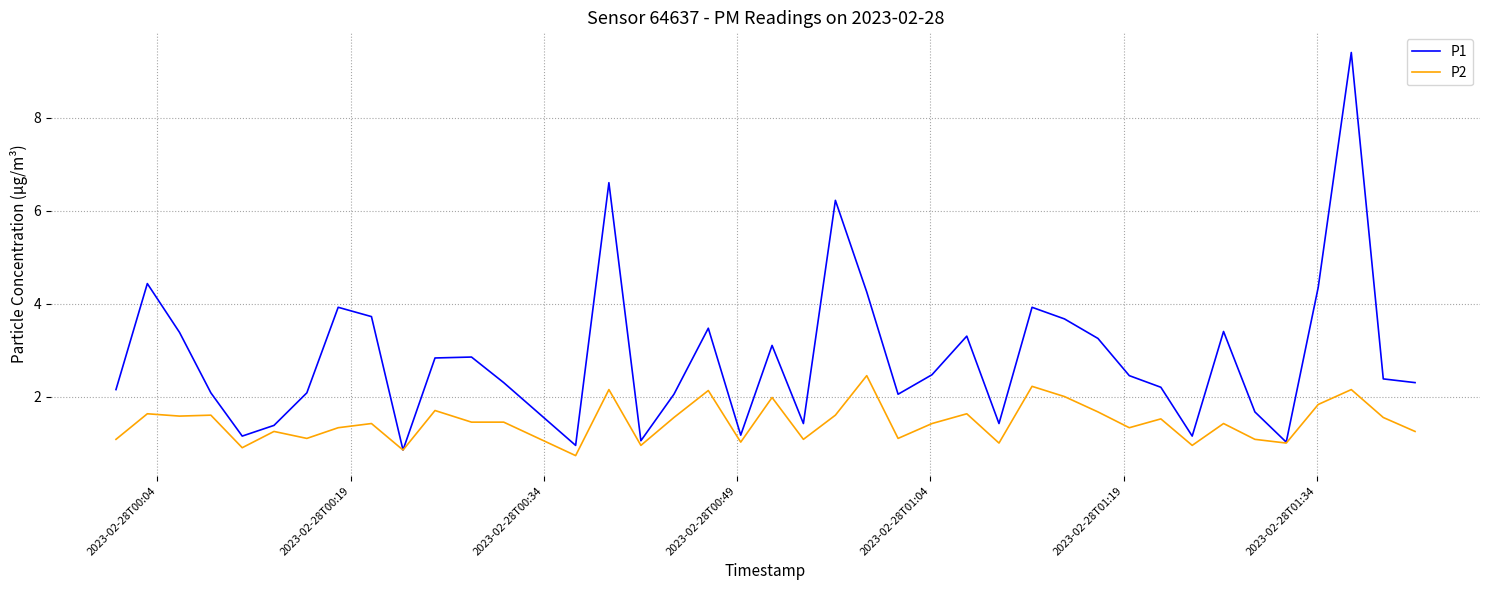

What is the greatest value displayed?

9.4